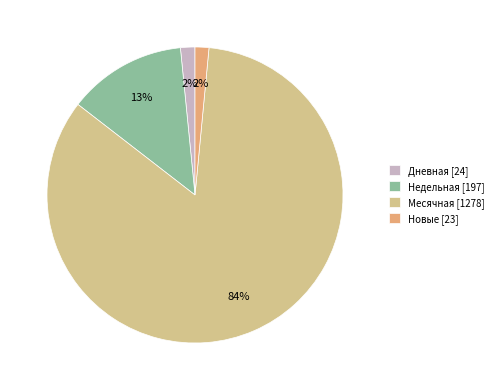

Count the number of slices in the pie.

4